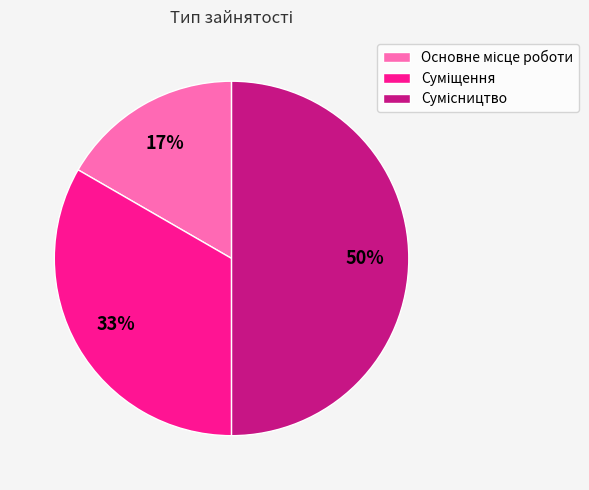

To the nearest percent, what is the difference between the largest and smallest slice percentages?

33%